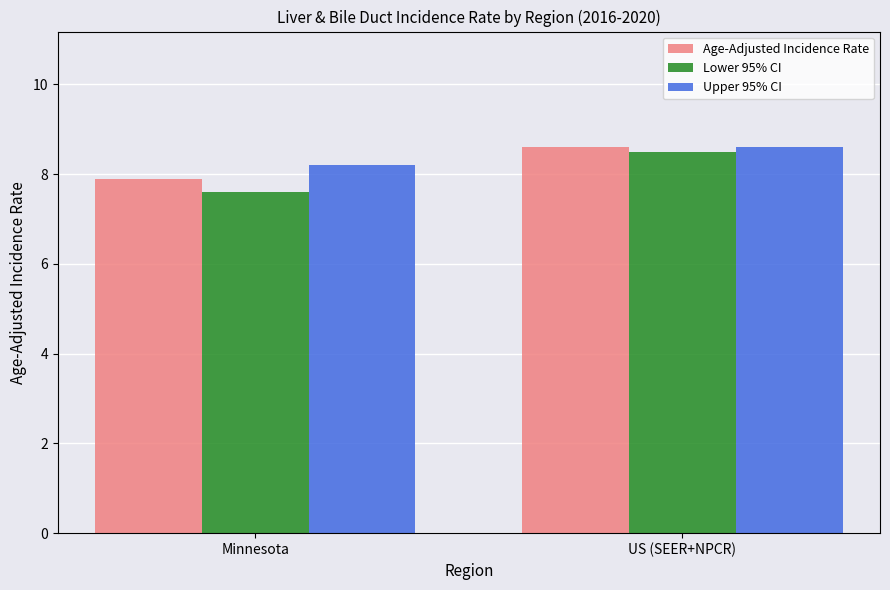

What position from the right is Minnesota?

2